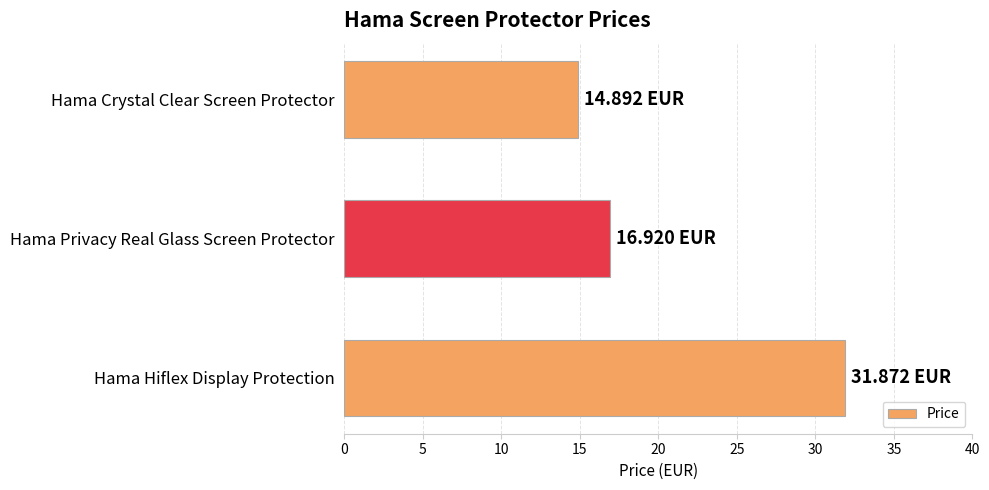

Rank the categories by value from lowest to highest.

Hama Crystal Clear Screen Protector, Hama Privacy Real Glass Screen Protector, Hama Hiflex Display Protection